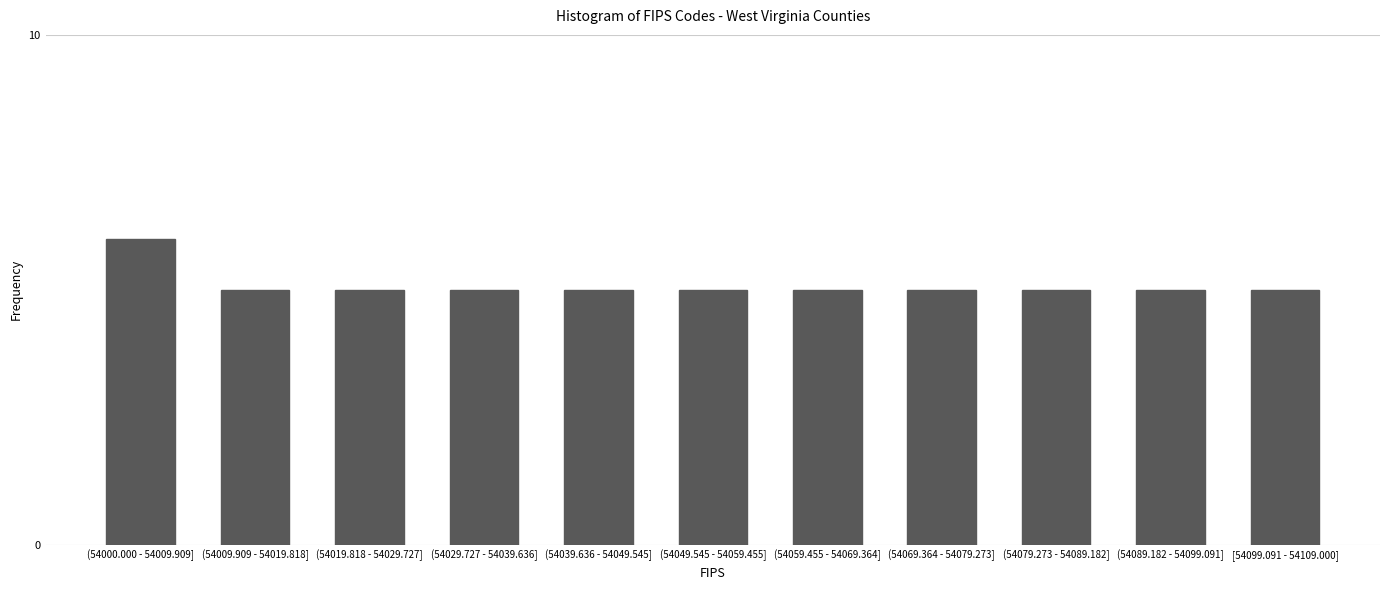

Reading right to left, list all the values displayed in this chart.

5	5	5	5	5	5	5	5	5	5	6